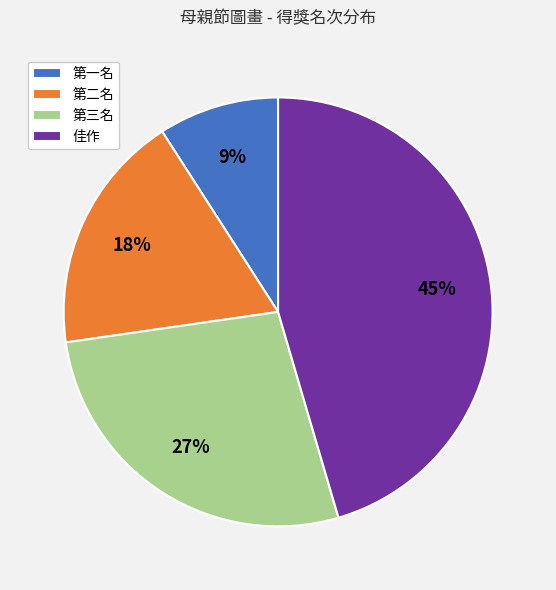

To the nearest percent, what is the combined percentage of 第一名 and 第三名?

36%